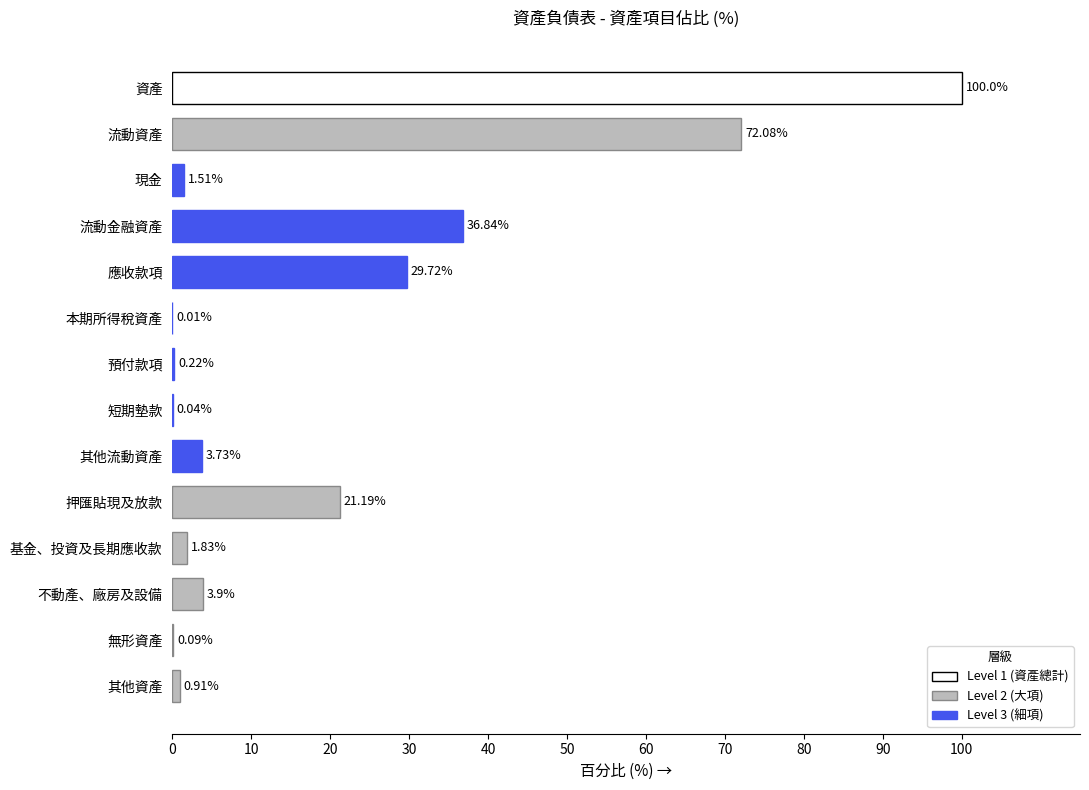

Count the number of categories in the chart.

14